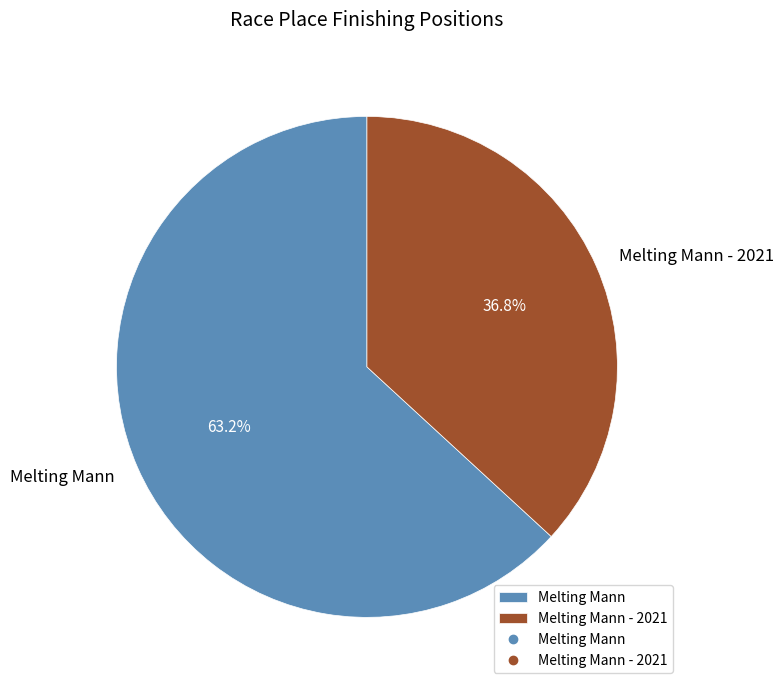

To the nearest percent, what is the average slice percentage?

50%